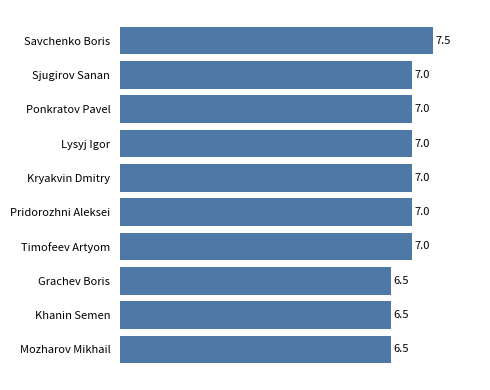

What is the approximate value at Sjugirov Sanan?

7.0